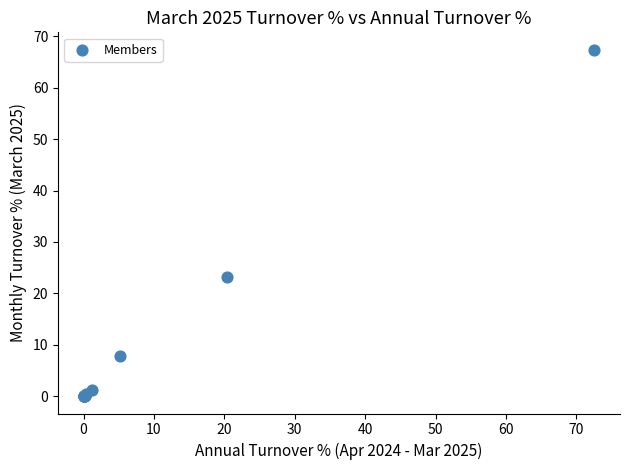

What Y value in the scatter plot is closest to 33?

23.3